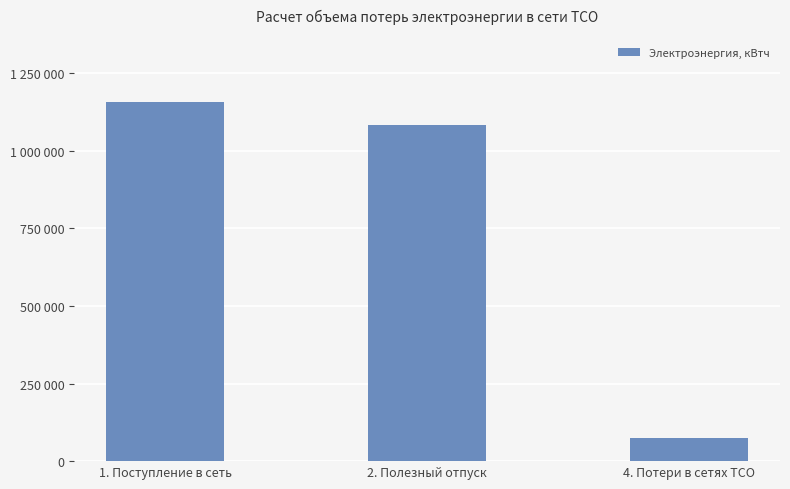

Count the number of data series in this chart.

1